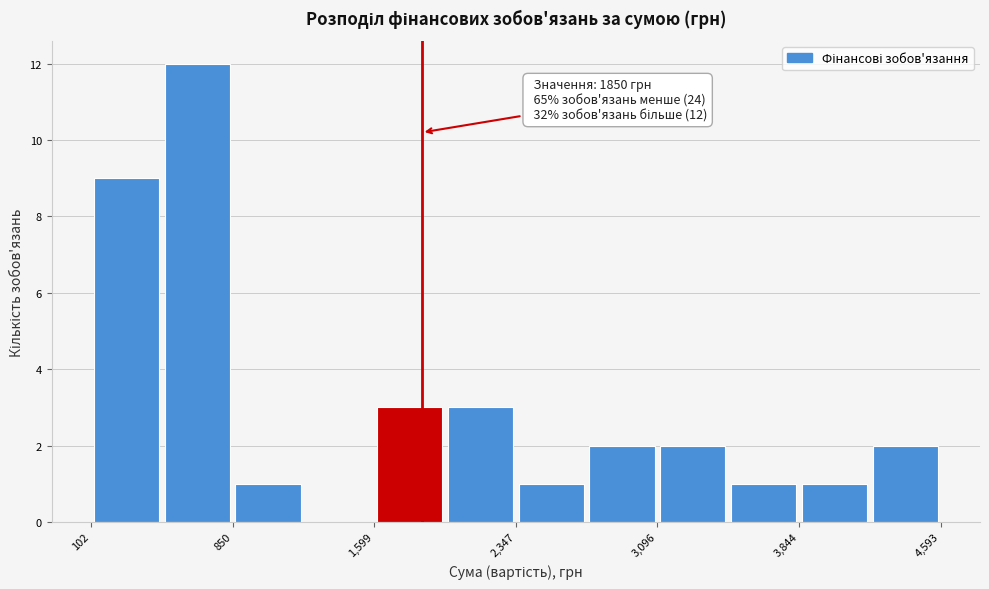

Read against the x-axis, roughly where is the centre of the tallest bar?

700